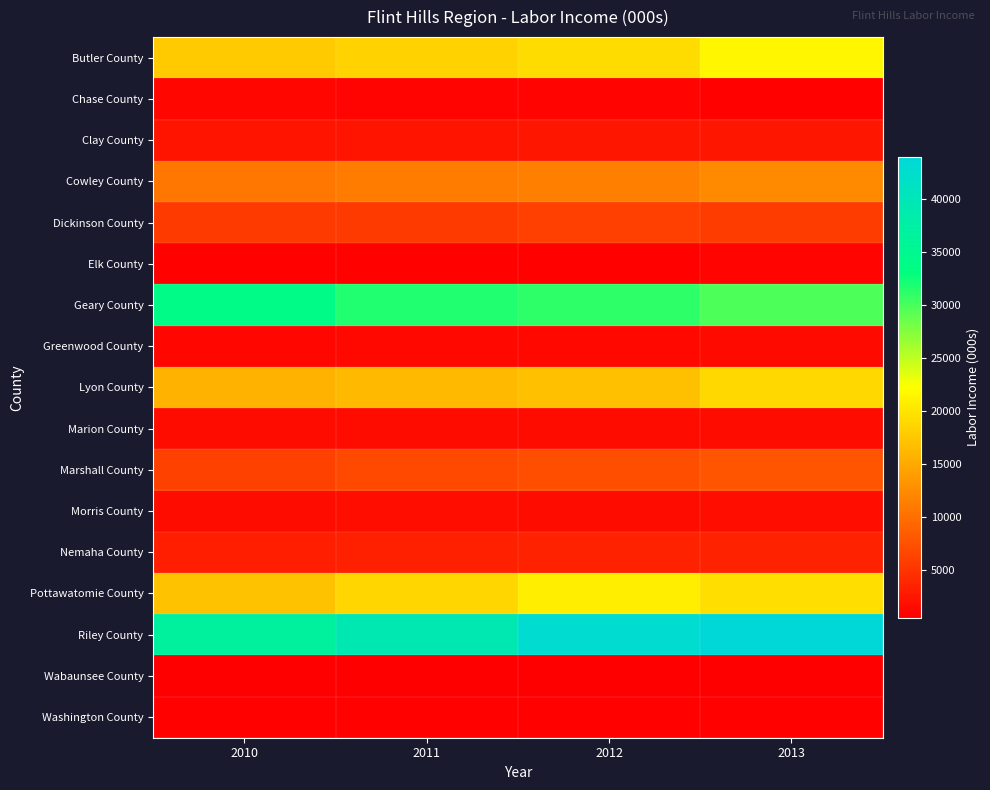

At how many categories does at least one series exceed 9436?

4